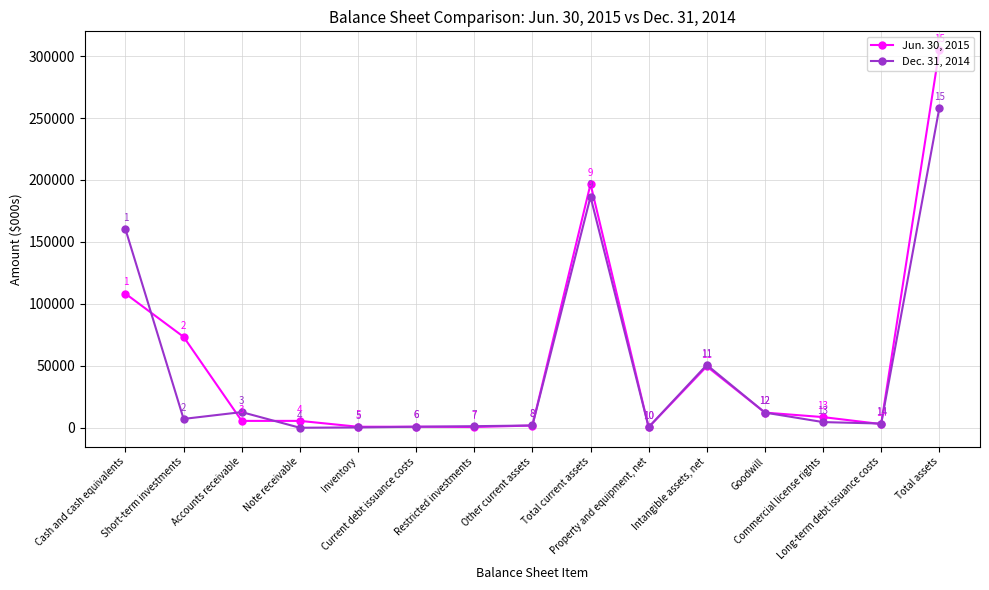

Where do Dec. 31, 2014 and Jun. 30, 2015 first cross each other?

Cash and cash equivalents and Short-term investments